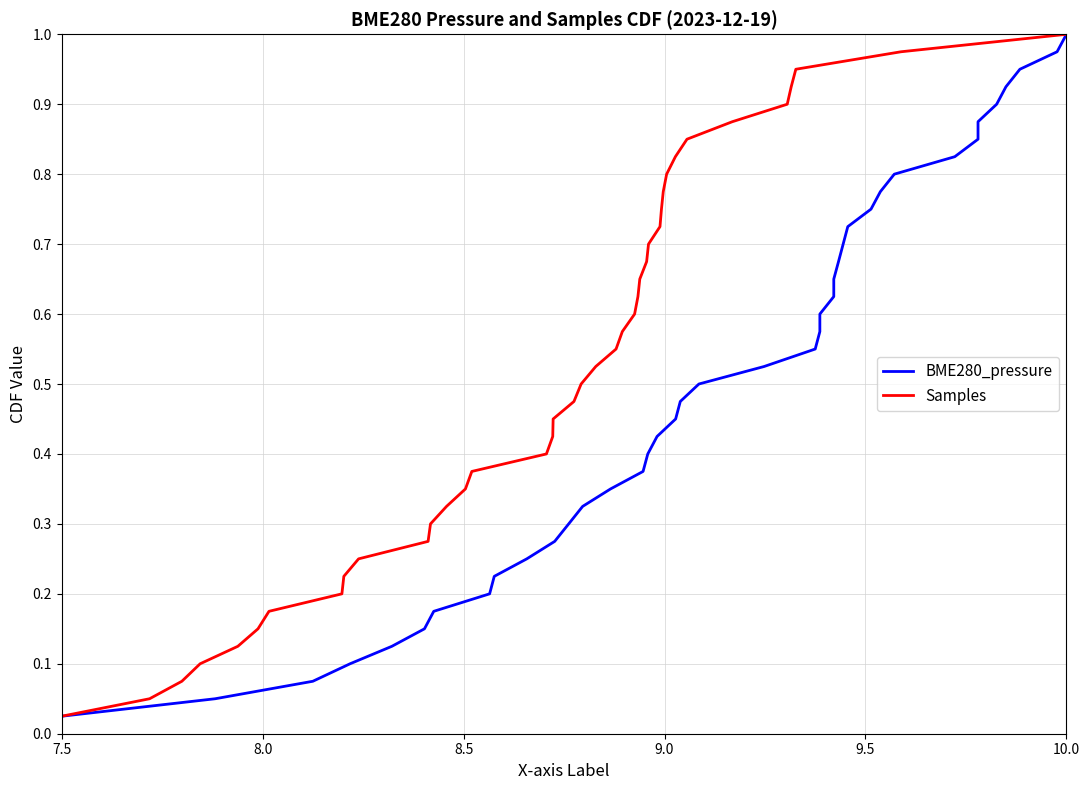

What are all the series names shown in the legend?

BME280_pressure, Samples